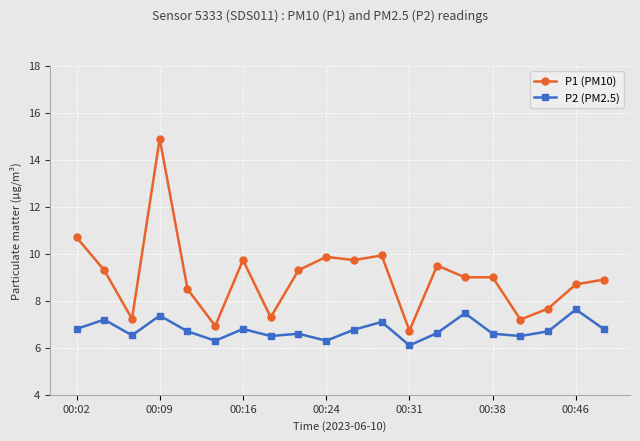

Which series has the largest total across all categories?

P1 (PM10)